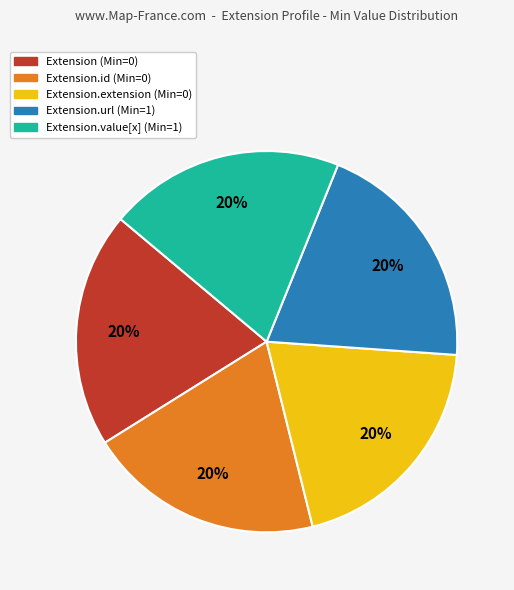

Does any single category account for the majority?

No